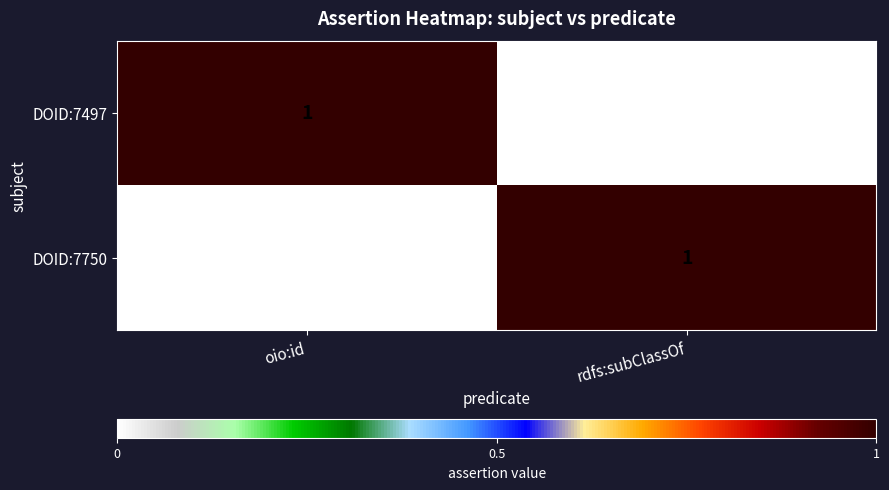

What is the total value across all series at oio:id?

1